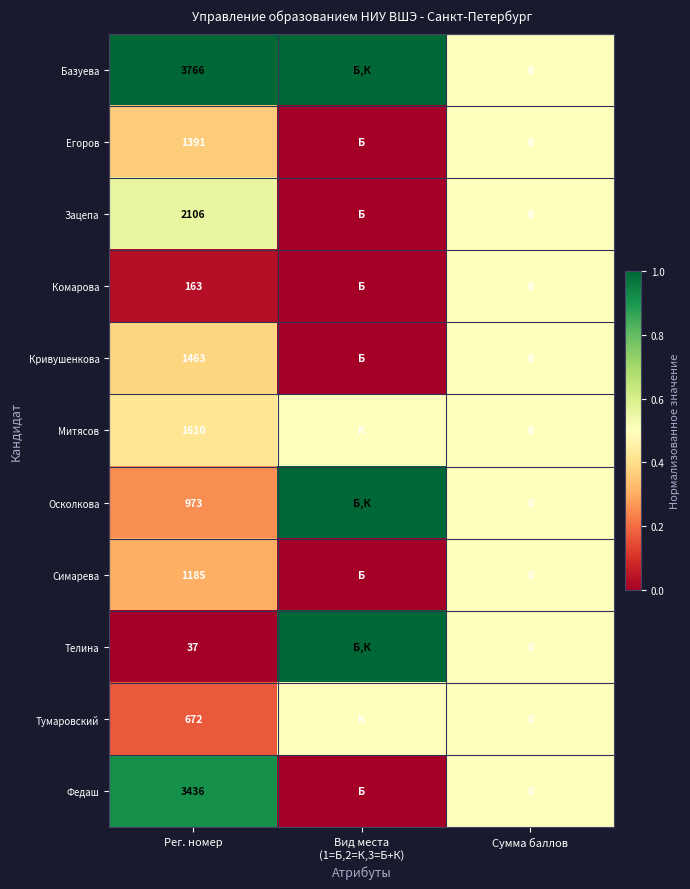

What is the sum of the Симарева values at Сумма баллов and Вид места (1=Б,2=К,3=Б+К)?

0.5